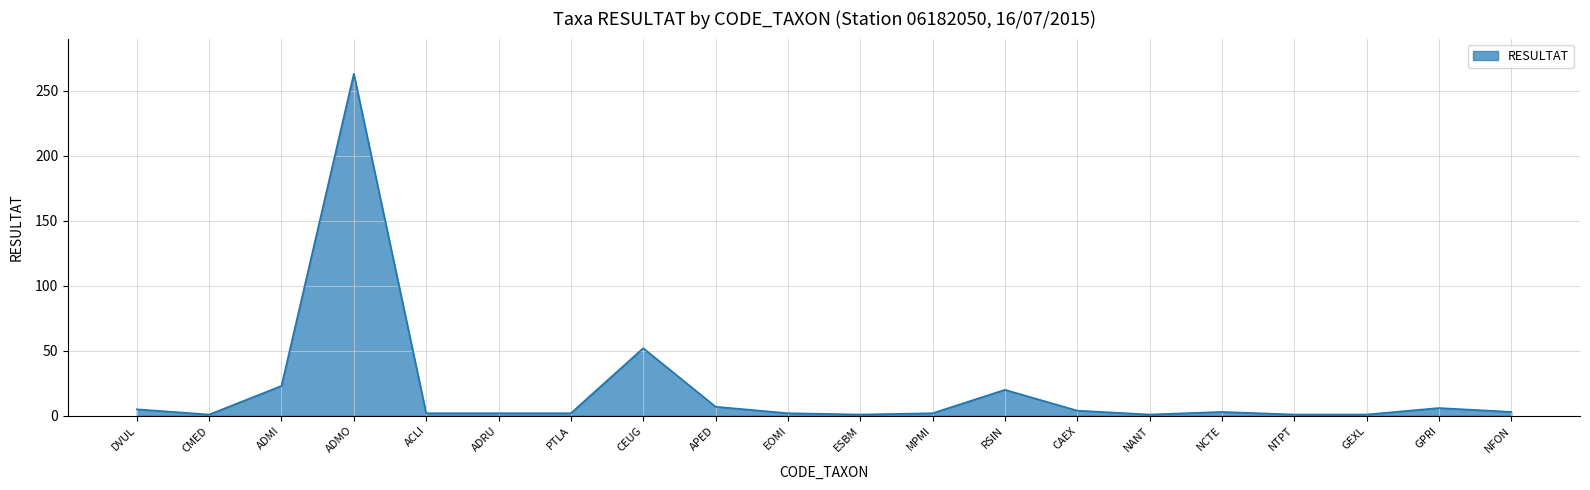

What is the difference between the maximum and second lowest values?

262